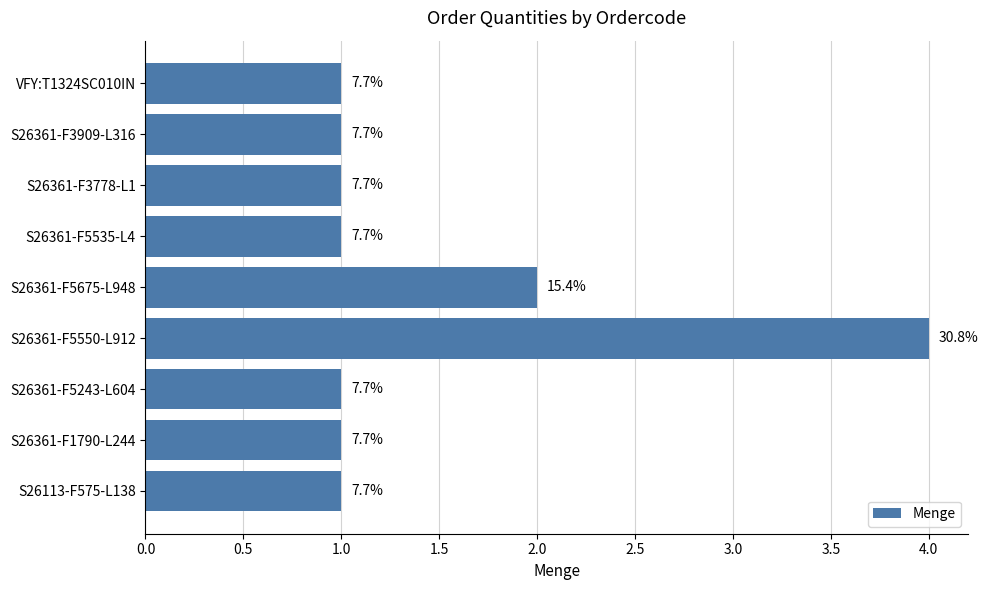

How many bars are there in total?

9